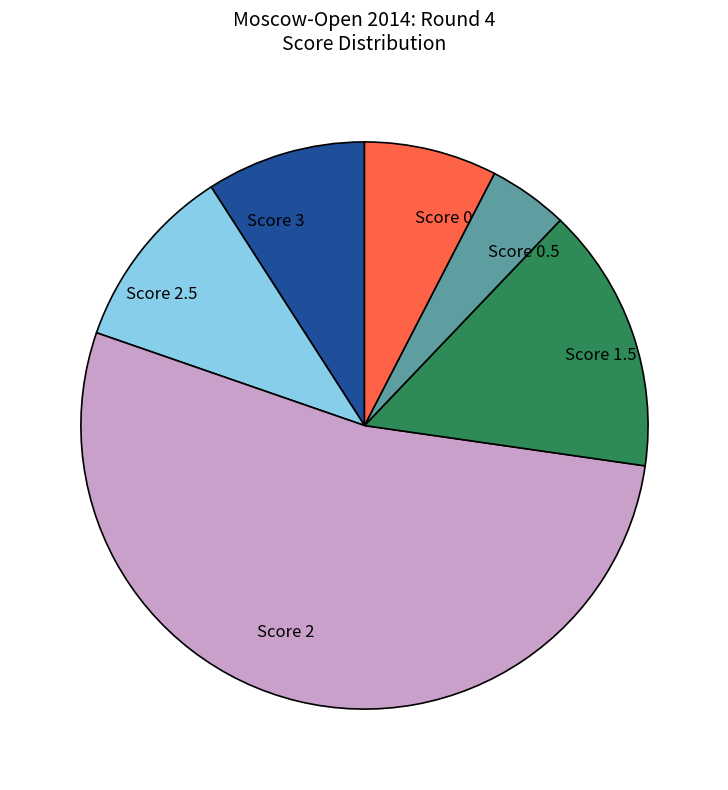

Does Score 3 account for over 50% of the chart?

No